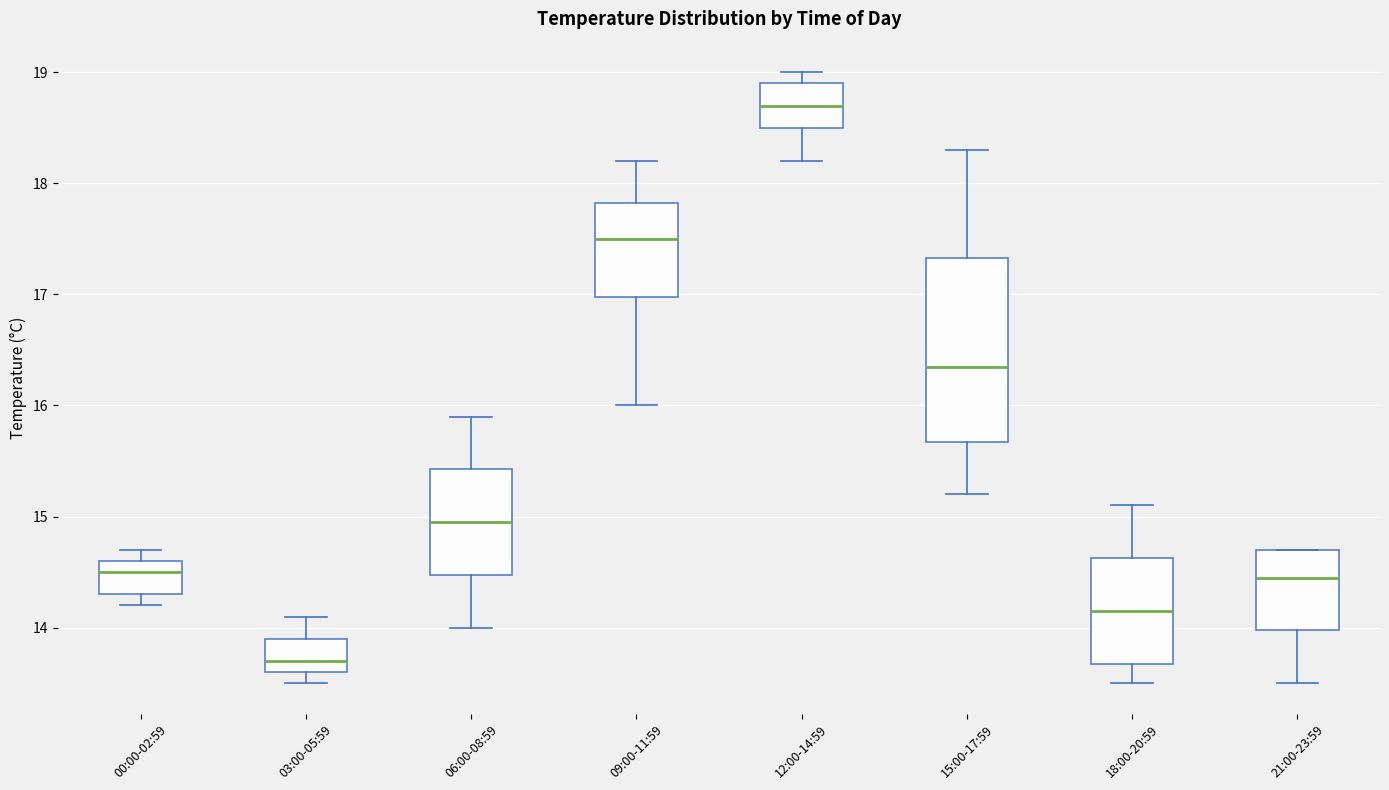

Where does the lower whisker of the box for 00:00-02:59 end on the y-axis? The values are not printed on the chart, so give them approximately, as read against the axis.

14.2